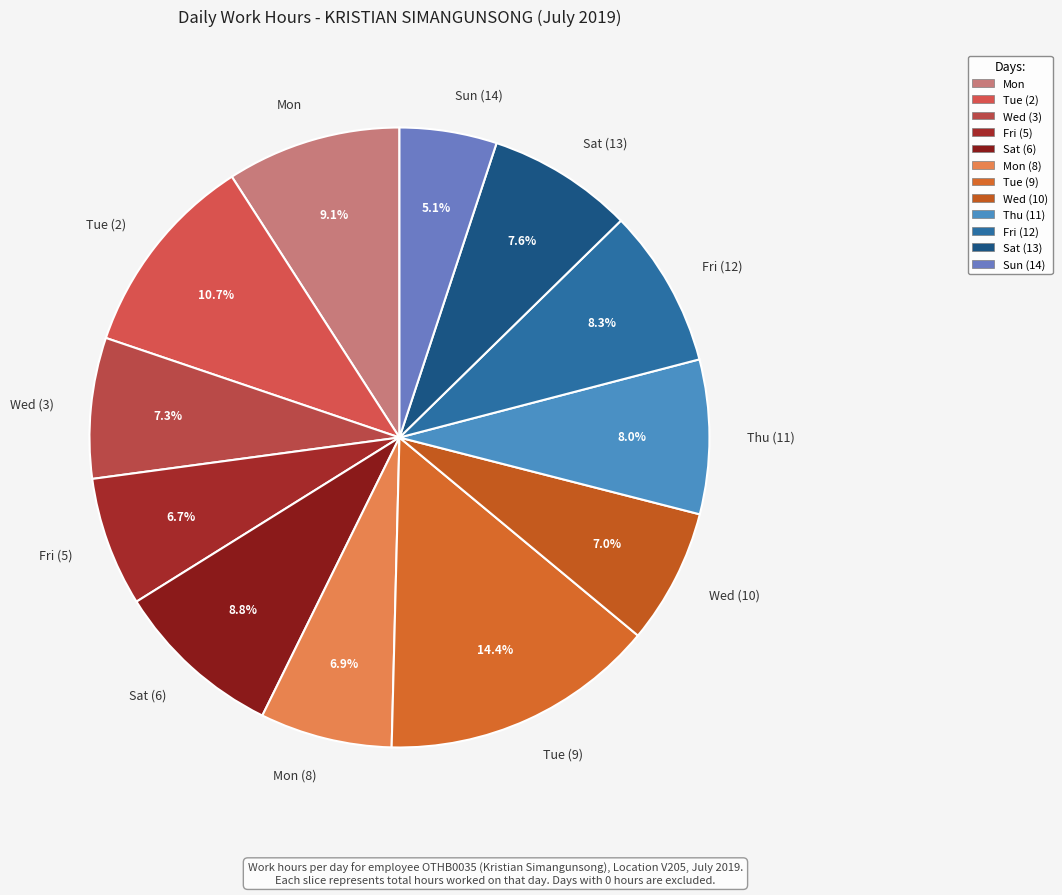

Do Tue (2) and Thu (11) together represent more than half of the pie?

No